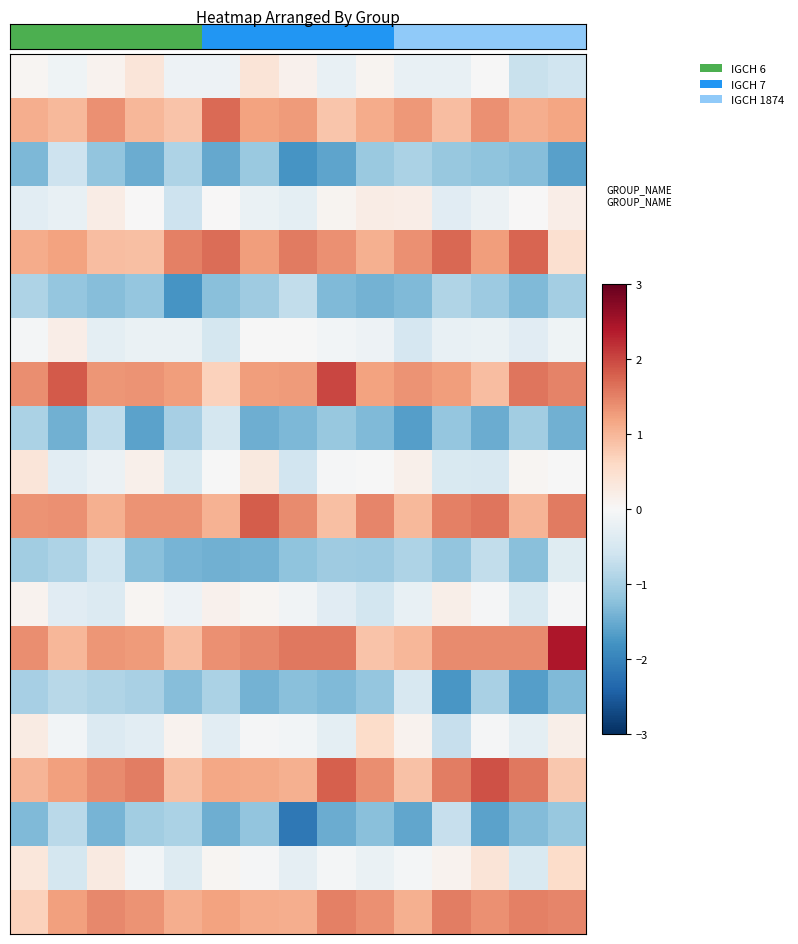

What is the total value across all series at 0?

2.2